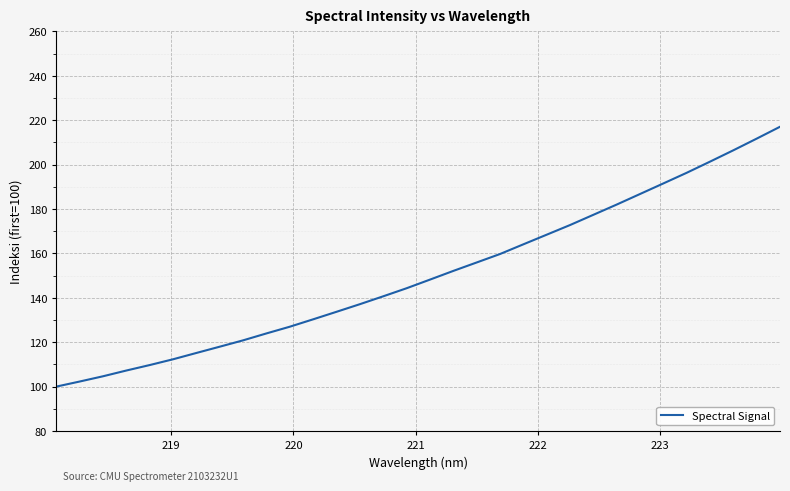

What is the difference between the maximum and minimum values?

117.0